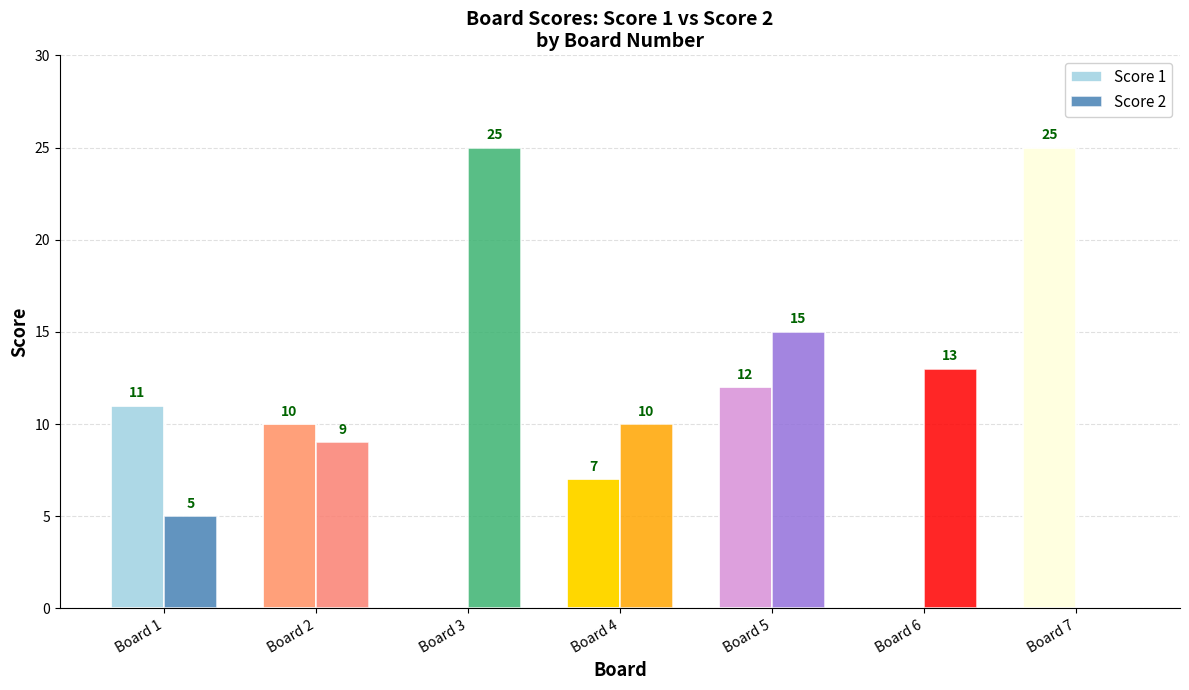

Is it true that Score 2 equals 5 at Board 1?

True